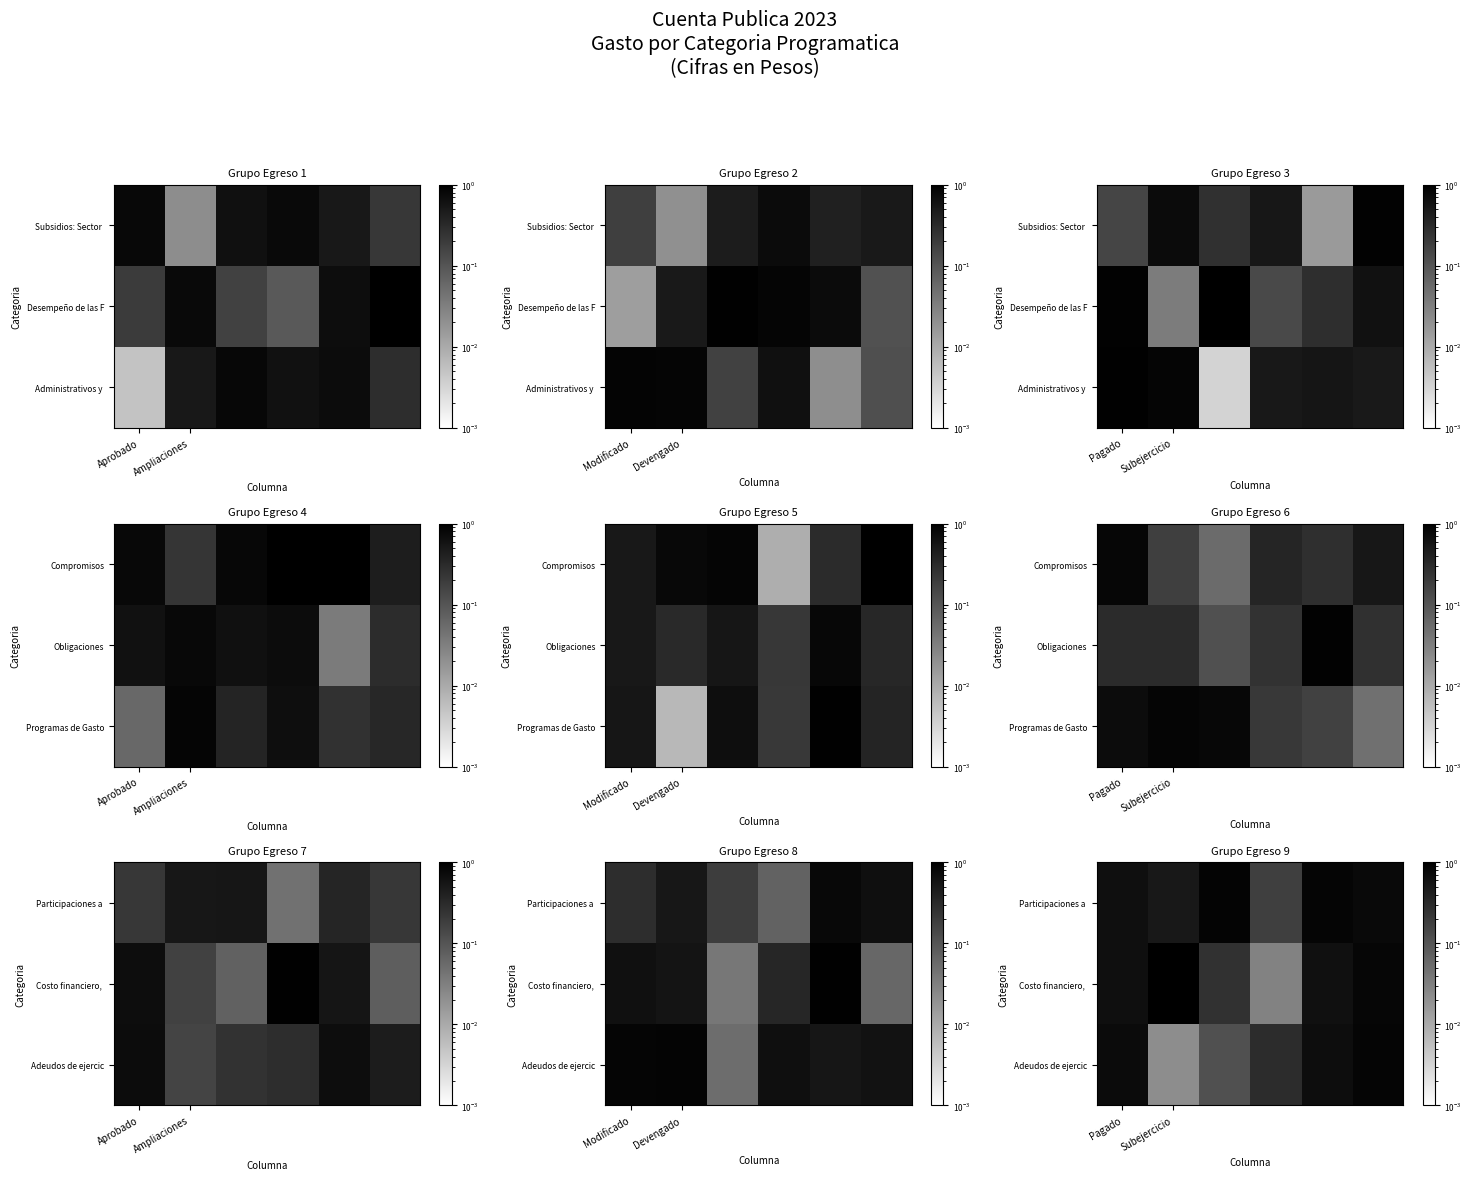

True or false: Adeudos de ejercic has a value of 0.4 at Pagado.

False